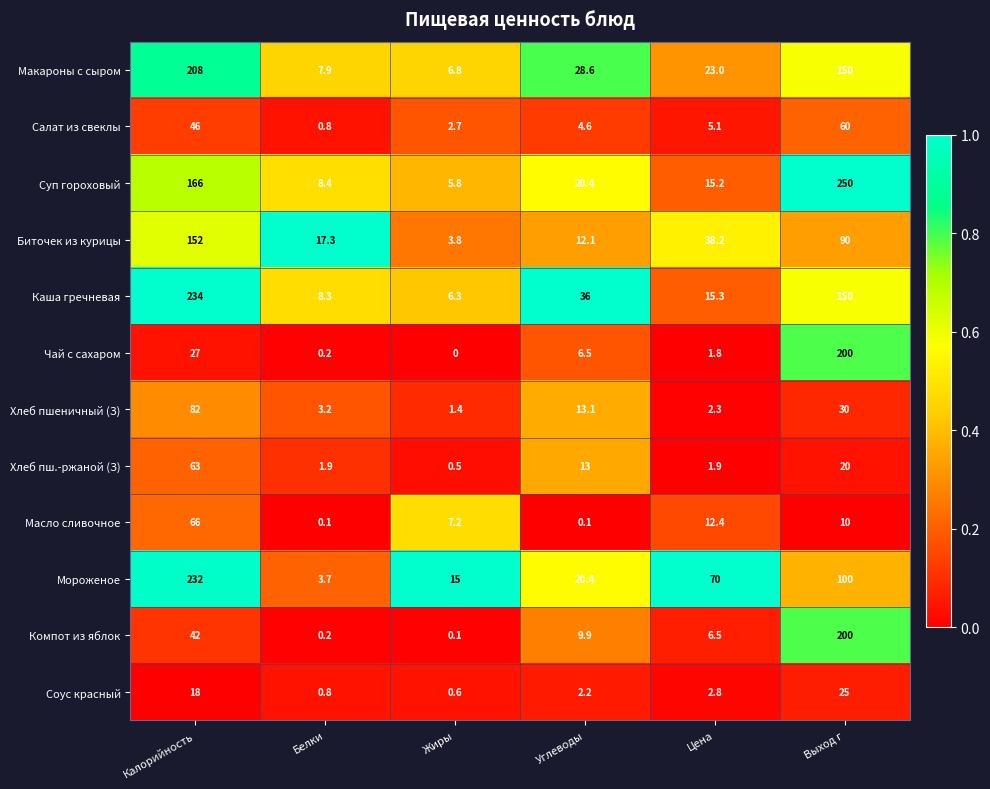

The value of Хлеб пш.-ржаной (З) at Углеводы is 13.0. True or false?

True